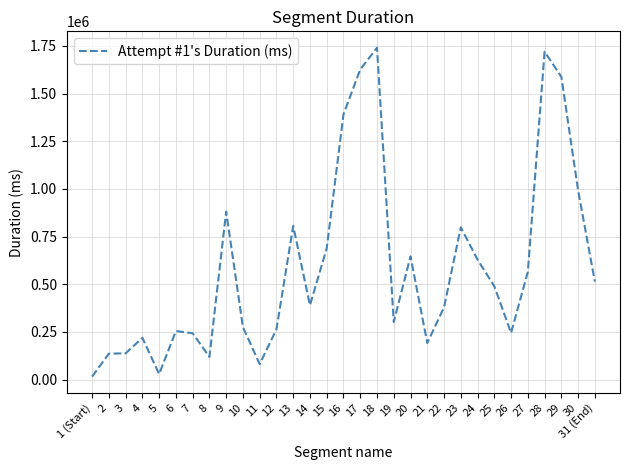

What is the ratio of the value at 13 to the value at 27?

1.4